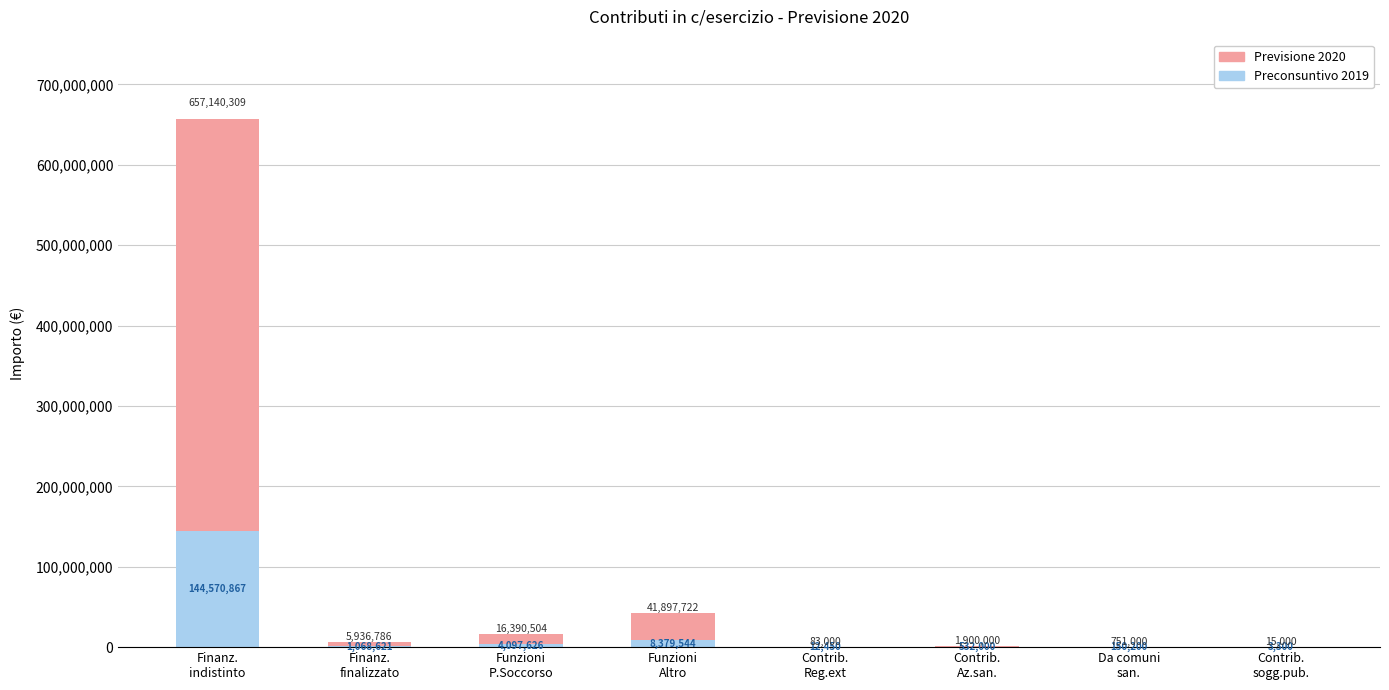

What is the sum of all Preconsuntivo 2019 values?

158814608